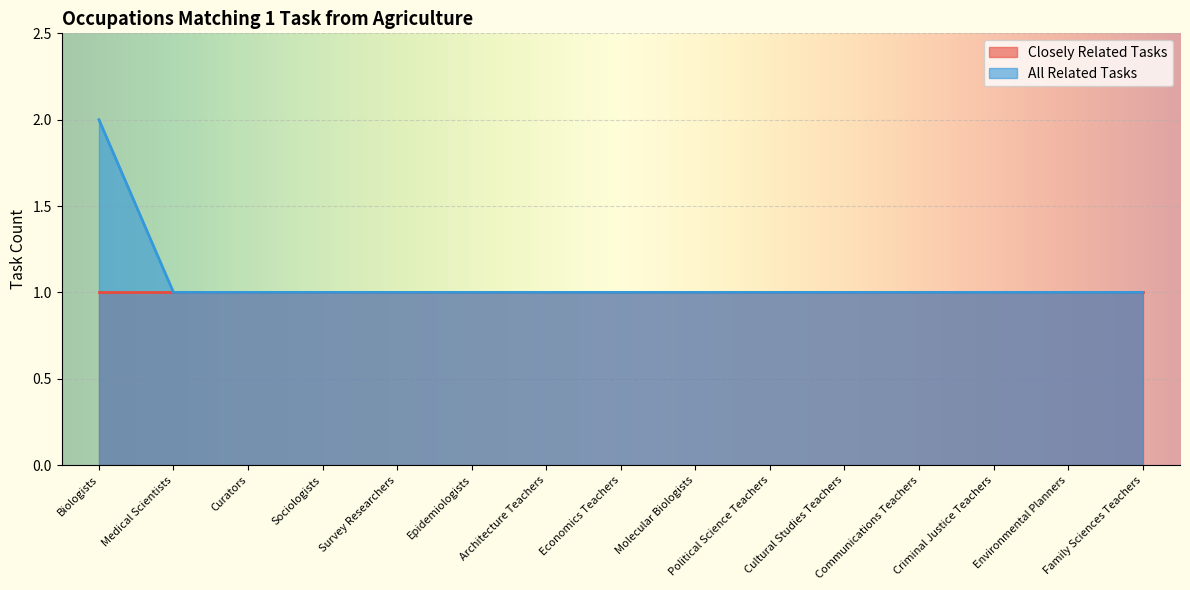

What is the sum of the values at Architecture Teachers and Communications Teachers?

2